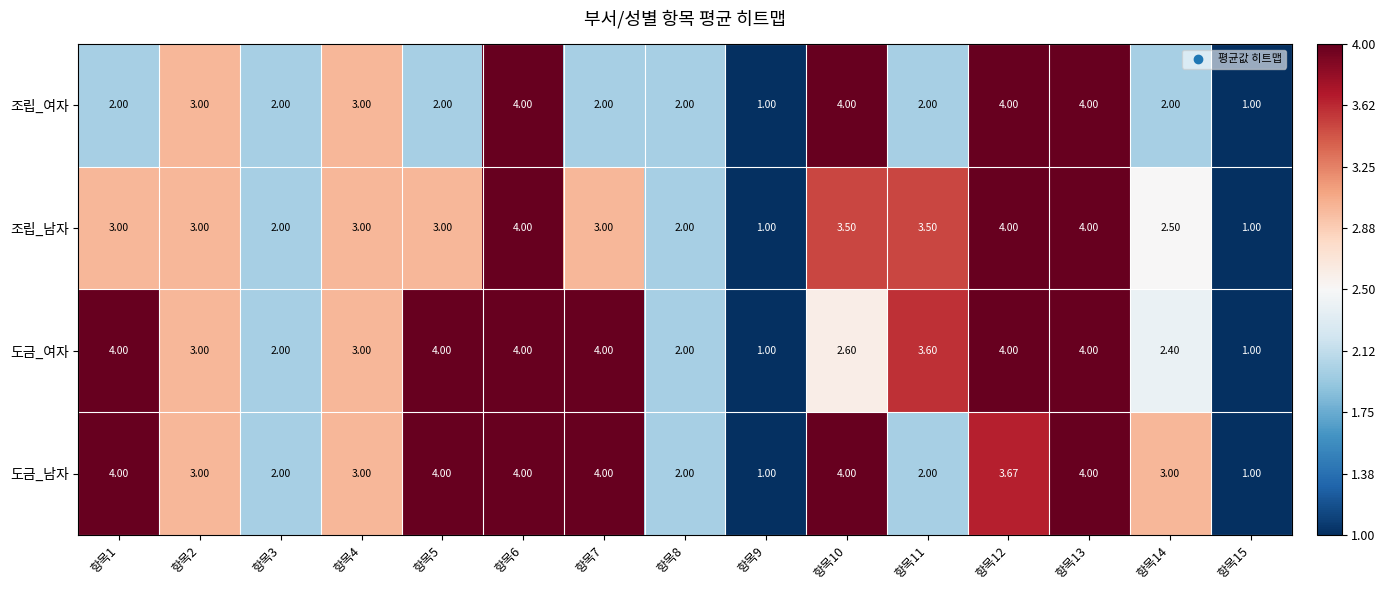

Is the value of 조립_남자 at 항목10 greater than the value of 도금_여자 at 항목10?

Yes